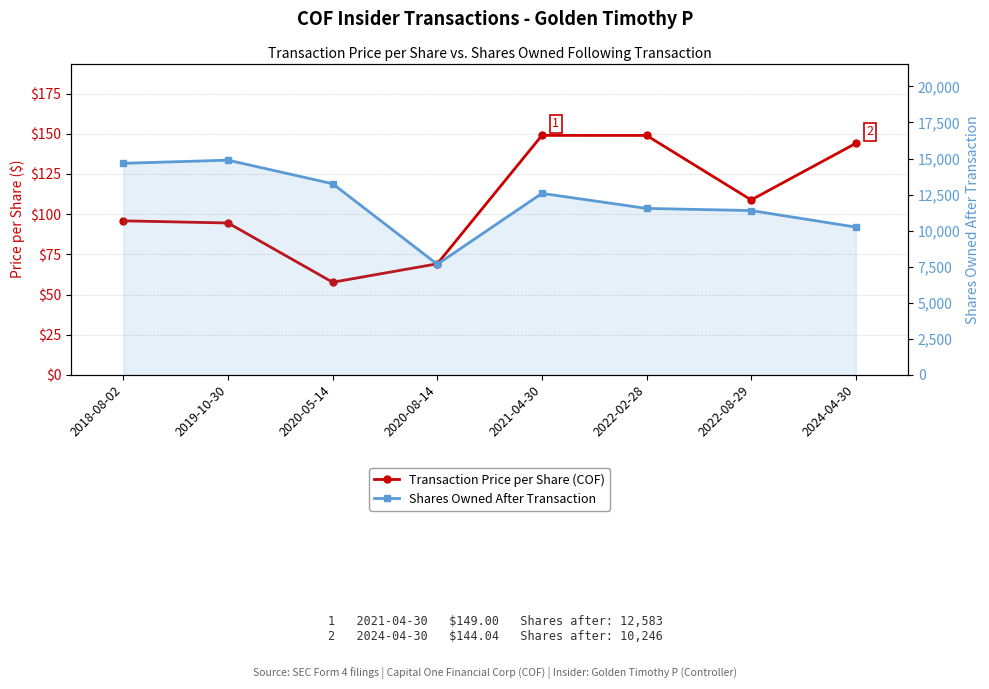

What is the sum of all Shares Owned After Transaction values?

96234.0